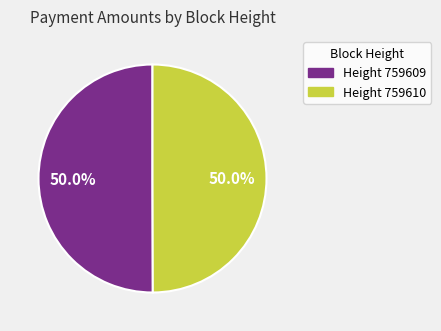

Count the number of slices in the pie.

2